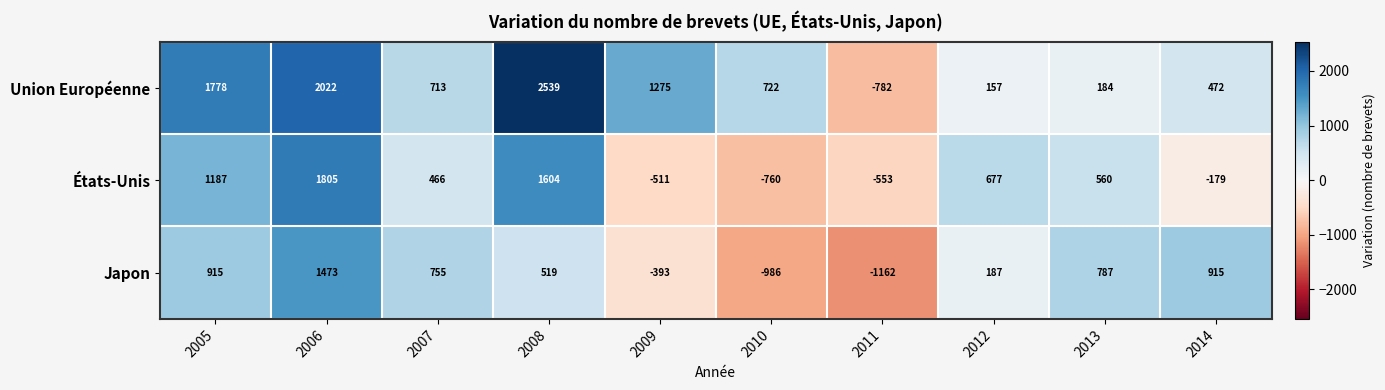

Rank the series at 2010 from highest to lowest value.

Union Européenne, États-Unis, Japon